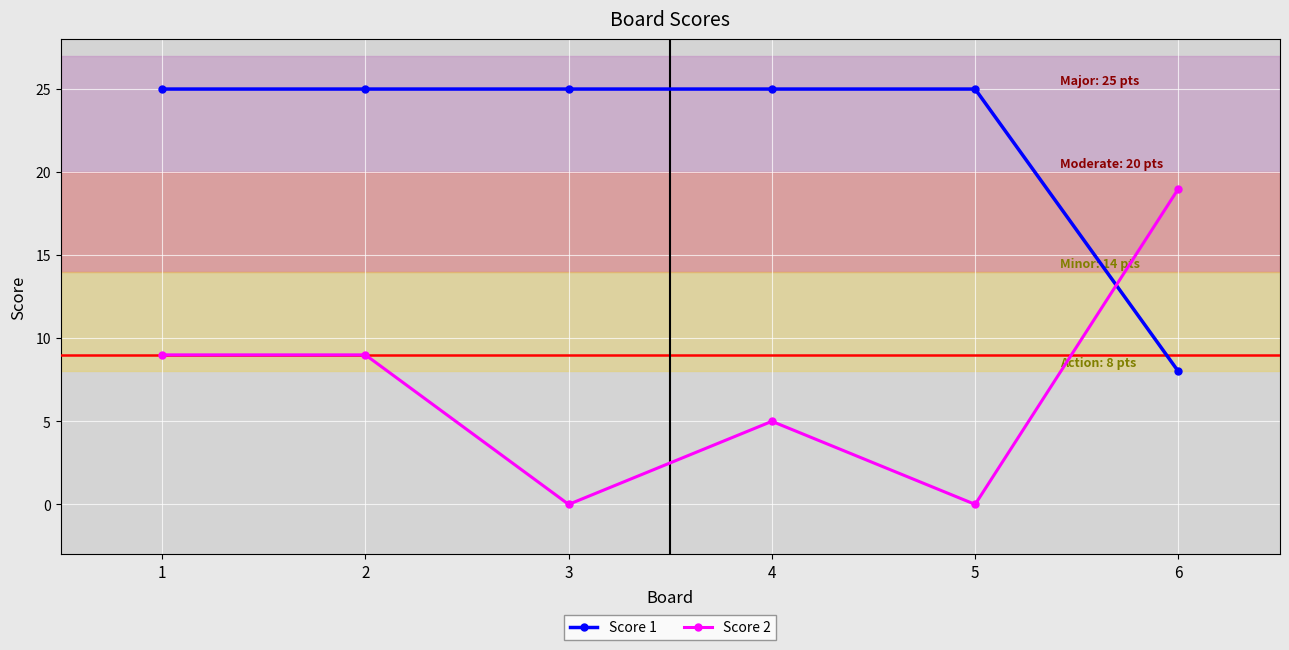

Where do Score 2 and Score 1 first cross each other?

5 and 6